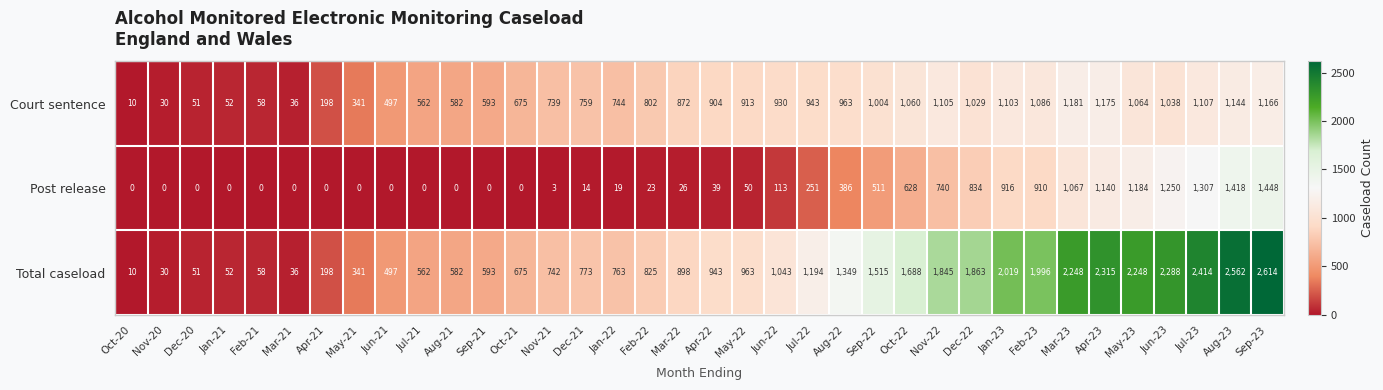

Which series has the largest total across all categories?

Total caseload